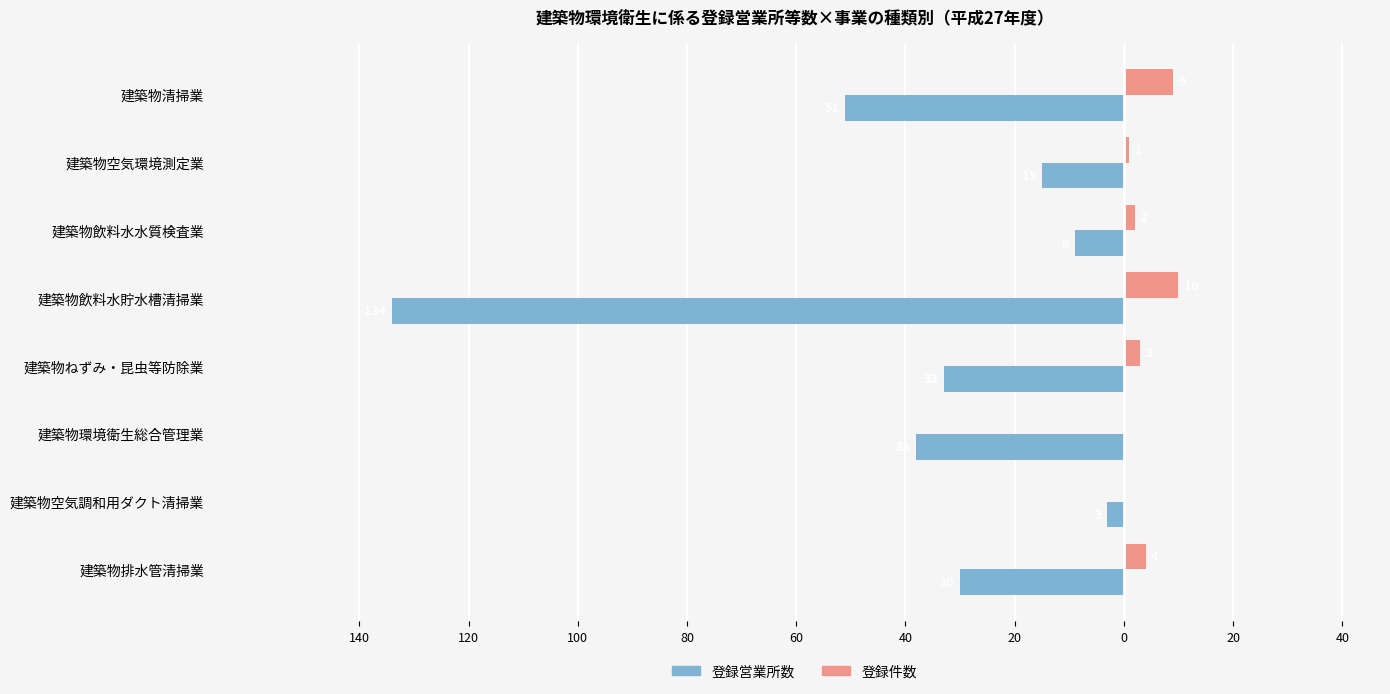

What are all the series names shown in the legend?

登録営業所数, 登録件数